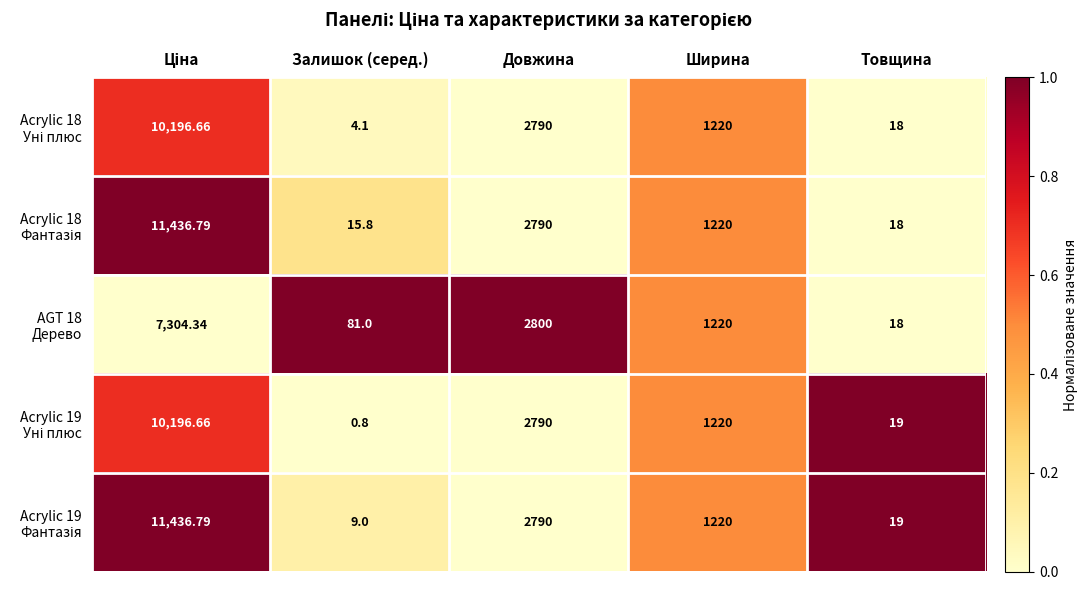

Which label corresponds to the smallest value in the chart?

Залишок (серед.)